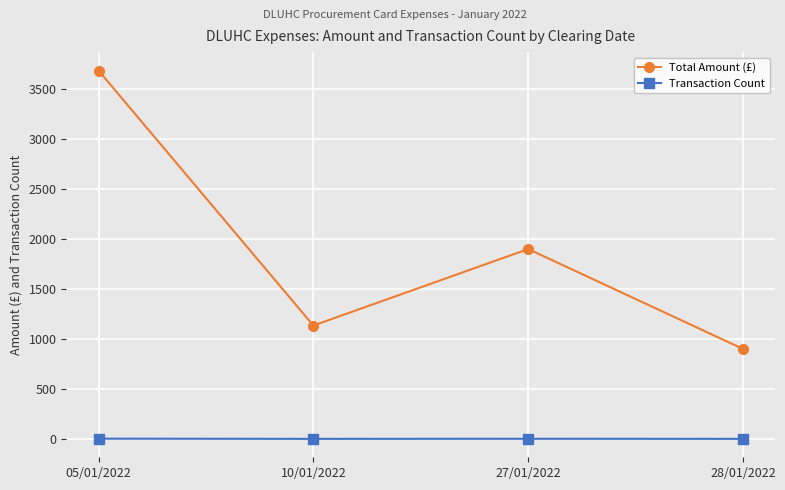

Is the value of Total Amount (£) at 10/01/2022 greater than the value of Transaction Count at 27/01/2022?

Yes